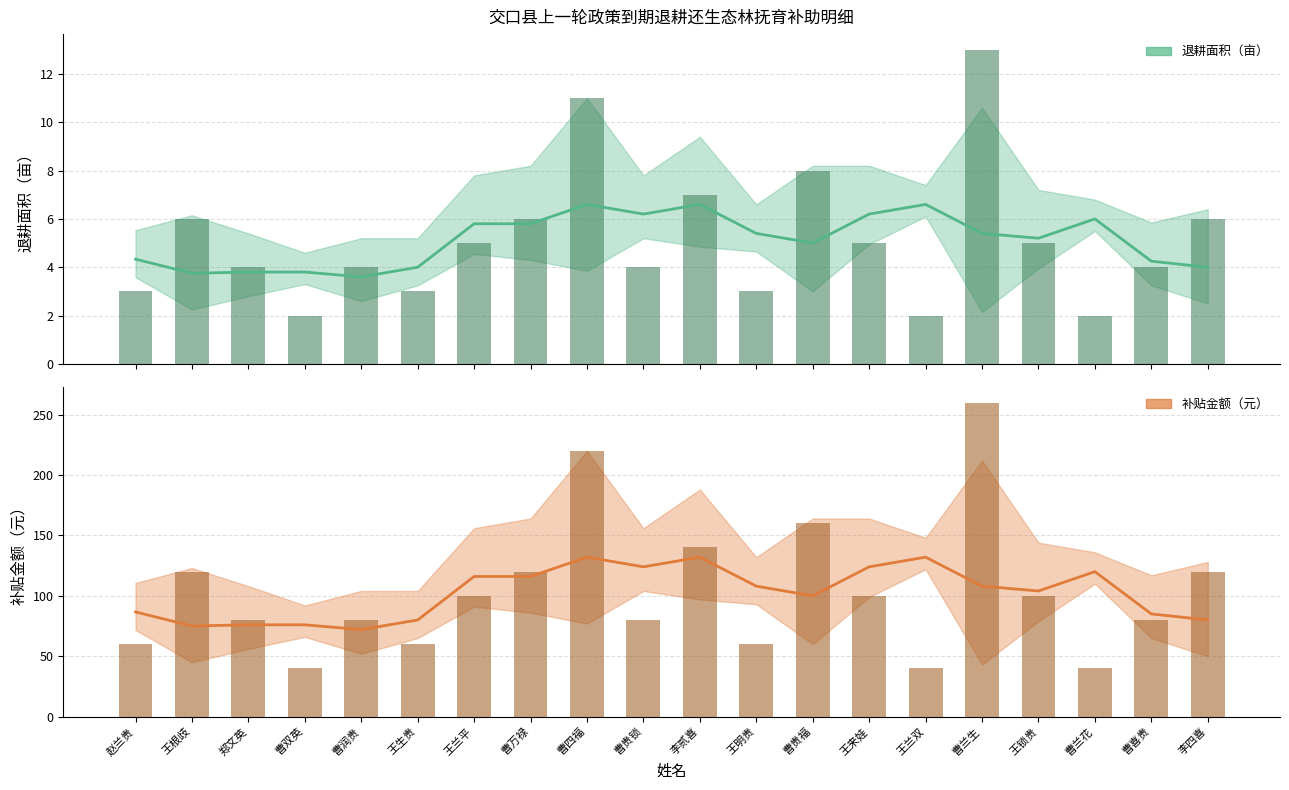

Read the 退耕面积（亩） value at 王明贵.

3